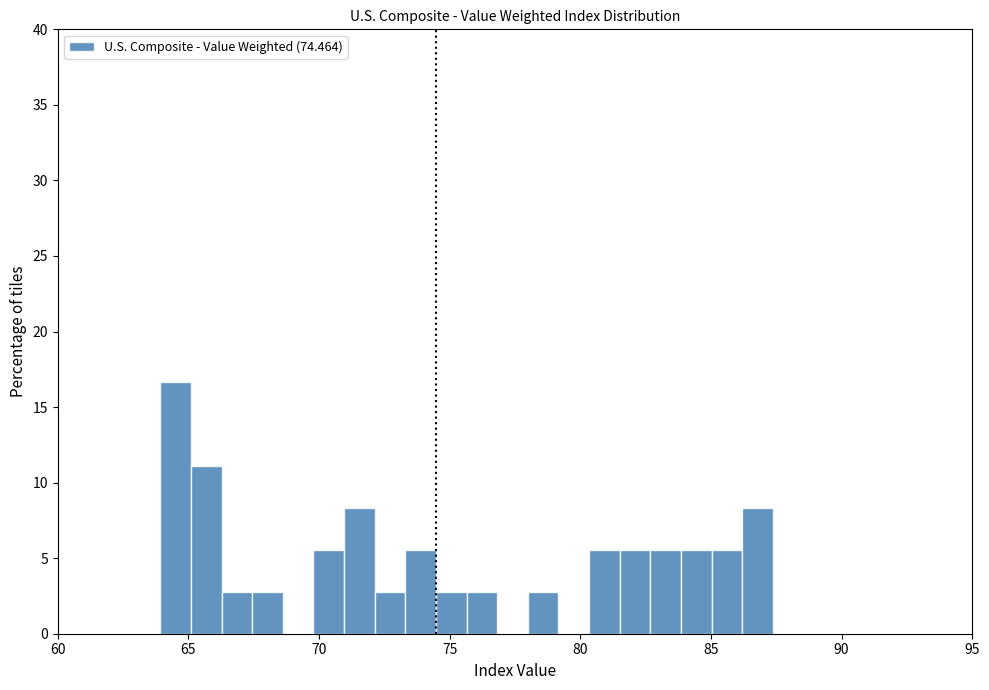

Read against the x-axis, roughly where is the centre of the tallest bar?

64.5